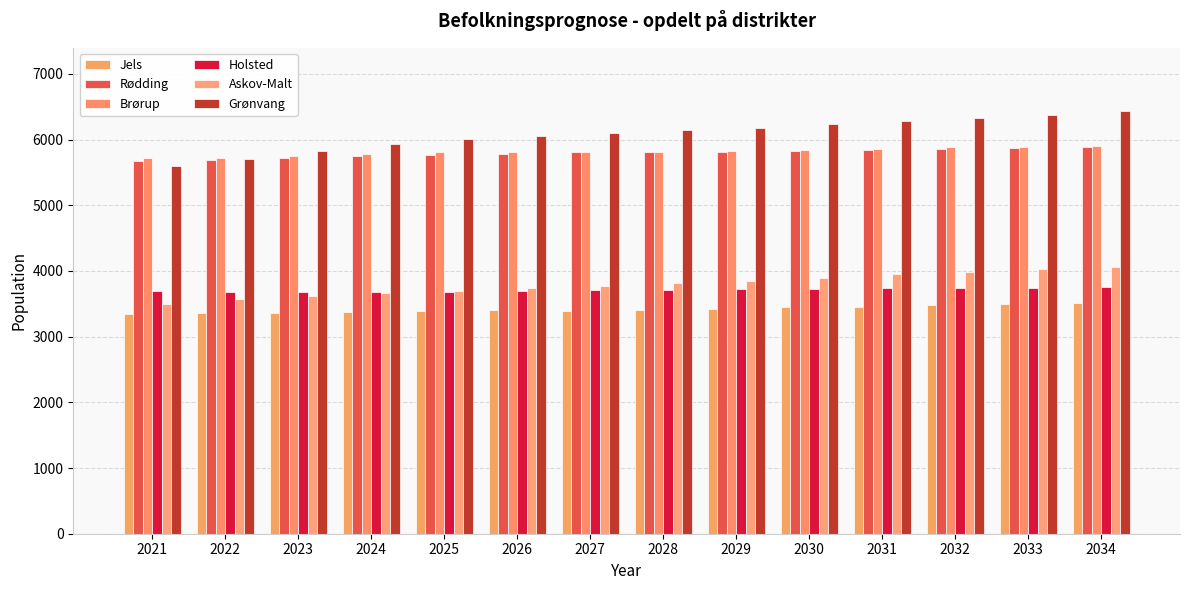

Reading right to left, transcribe all the data shown in this chart.

Jels: 2034=3518.0	2033=3497.2	2032=3486.2	2031=3458.6	2030=3443.9	2029=3425.0	2028=3412.3	2027=3395.9	2026=3402.4	2025=3395.9	2024=3369.4	2023=3352.6	2022=3361.7	2021=3352.0
Rødding: 2034=5890.8	2033=5877.9	2032=5856.9	2031=5846.1	2030=5825.6	2029=5808.2	2028=5804.9	2027=5803.9	2026=5786.9	2025=5769.3	2024=5754.4	2023=5721.9	2022=5684.7	2021=5676.0
Brørup: 2034=5901.1	2033=5890.0	2032=5882.5	2031=5850.2	2030=5837.4	2029=5828.8	2028=5817.0	2027=5813.1	2026=5812.6	2025=5808.3	2024=5787.4	2023=5751.8	2022=5711.6	2021=5724.0
Holsted: 2034=3762.1	2033=3747.8	2032=3742.2	2031=3732.9	2030=3729.4	2029=3719.1	2028=3713.1	2027=3706.0	2026=3692.1	2025=3686.5	2024=3682.2	2023=3682.1	2022=3682.1	2021=3695.0
Askov-Malt: 2034=4059.4	2033=4027.9	2032=3985.4	2031=3954.1	2030=3896.8	2029=3849.1	2028=3811.7	2027=3767.7	2026=3737.2	2025=3694.6	2024=3664.4	2023=3625.3	2022=3578.1	2021=3498.0
Grønvang: 2034=6431.2	2033=6378.6	2032=6329.4	2031=6276.3	2030=6236.3	2029=6181.1	2028=6145.0	2027=6101.5	2026=6052.4	2025=6014.4	2024=5935.0	2023=5831.6	2022=5698.6	2021=5598.0